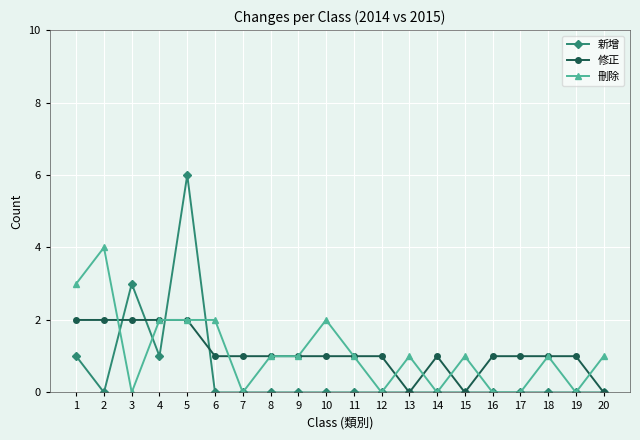

Between which two adjacent categories do 修正 and 新增 first intersect?

2 and 3